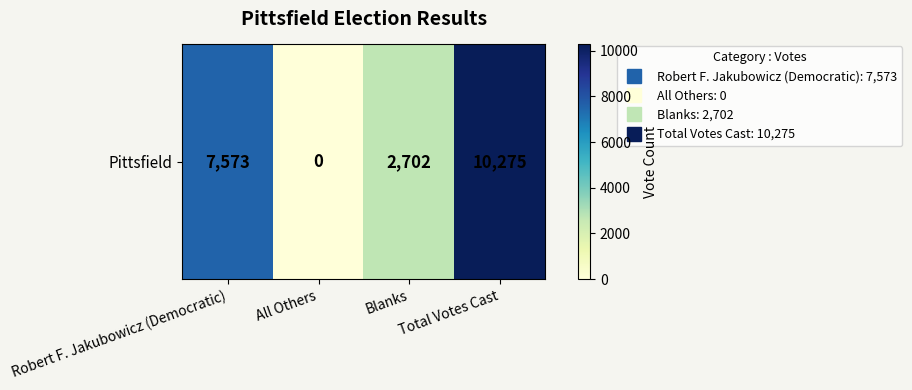

Approximately how many times larger is the value at Blanks compared to Total Votes Cast?

0.3